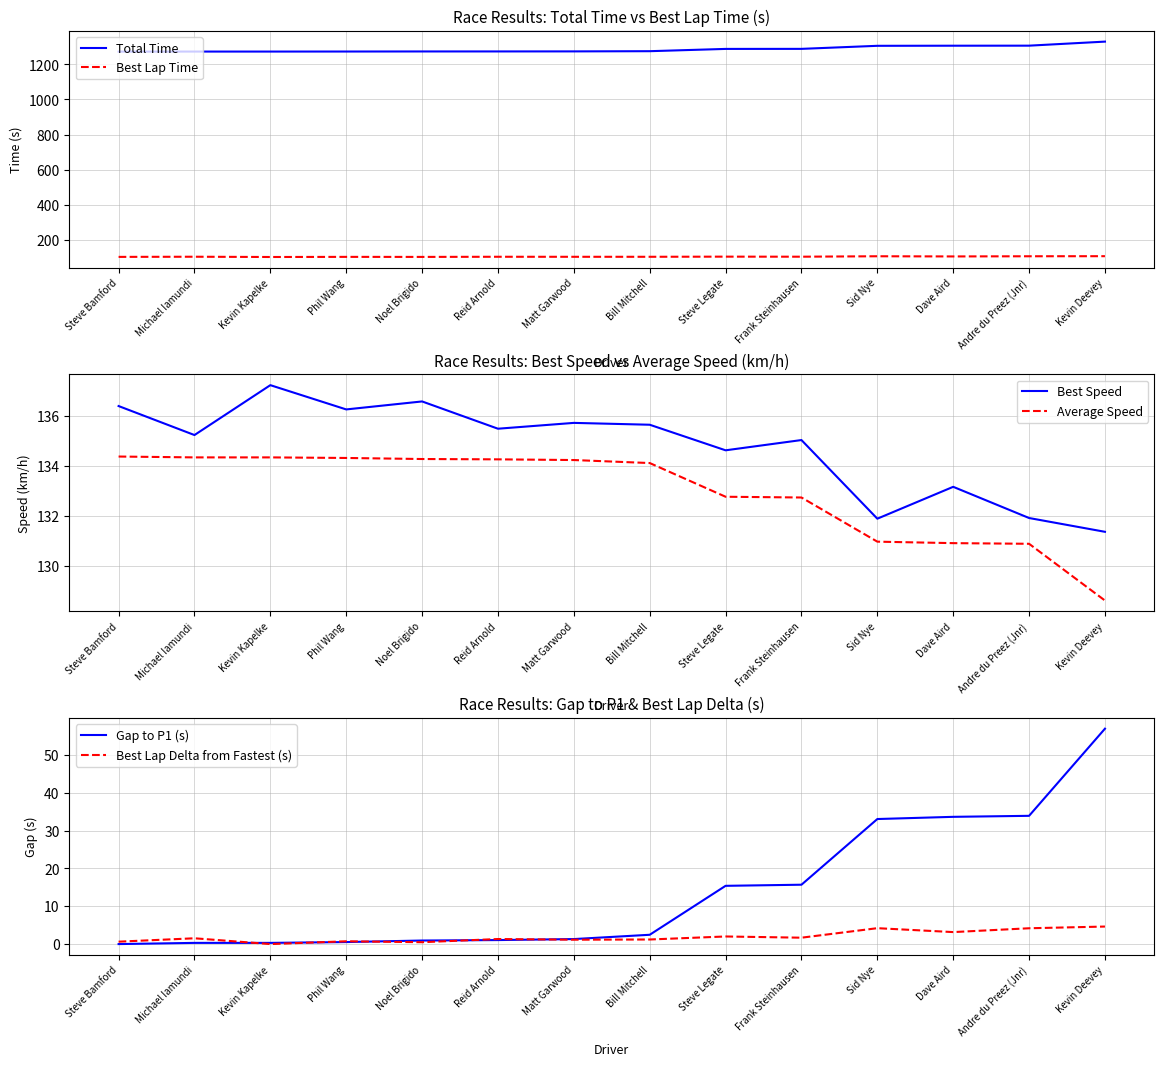

How many data points in Total Time are above 1274?

7